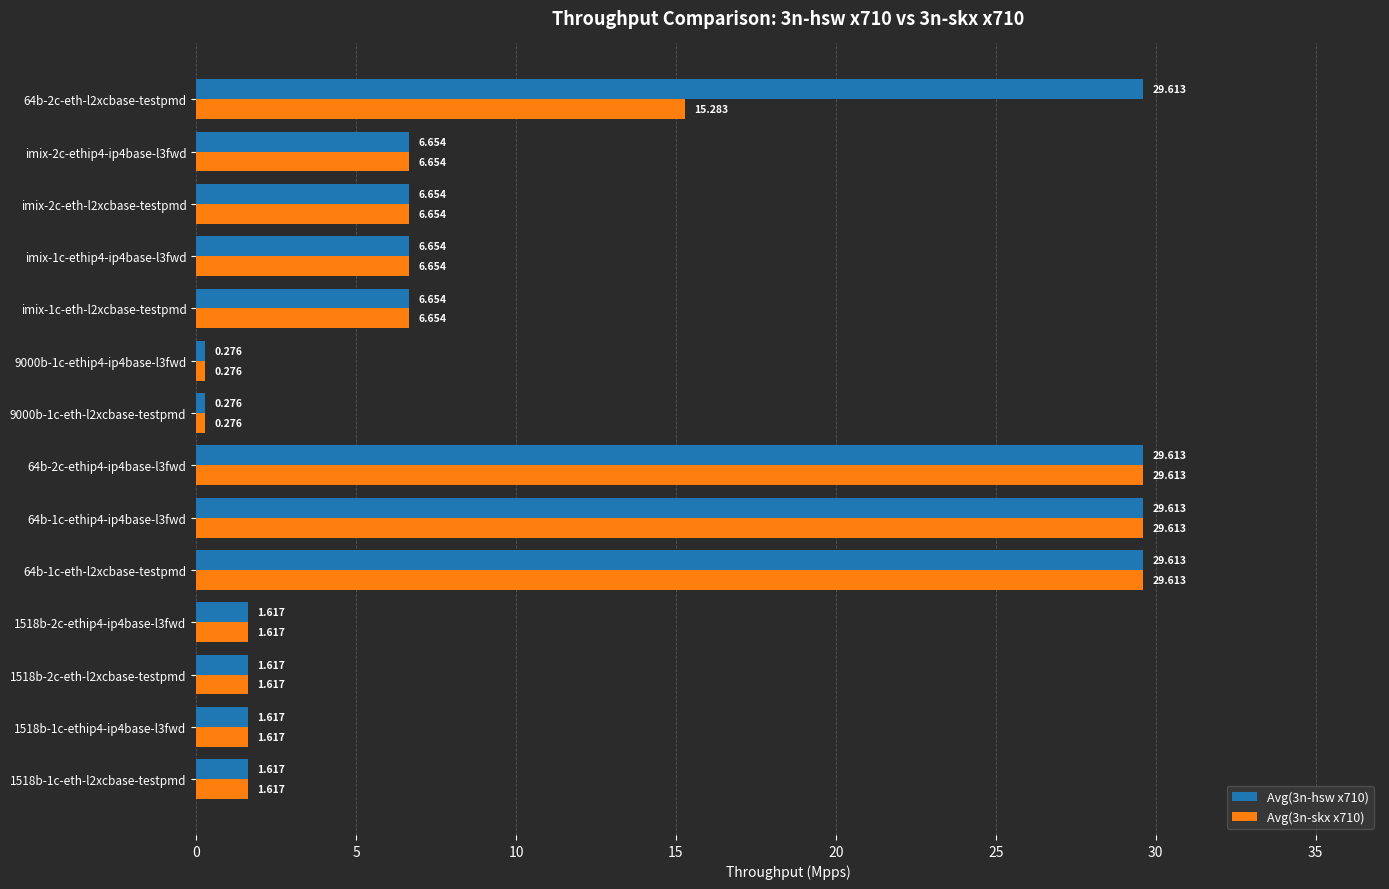

Which series has the largest range (max minus min)?

Avg(3n-hsw x710)